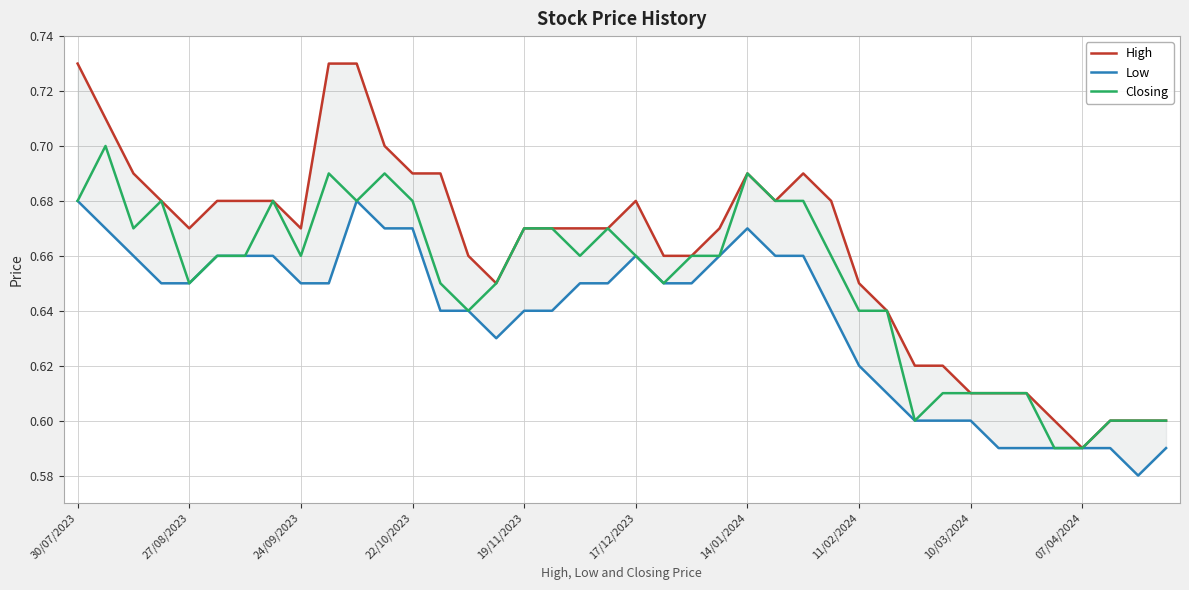

What are all the series names shown in the legend?

High, Low, Closing